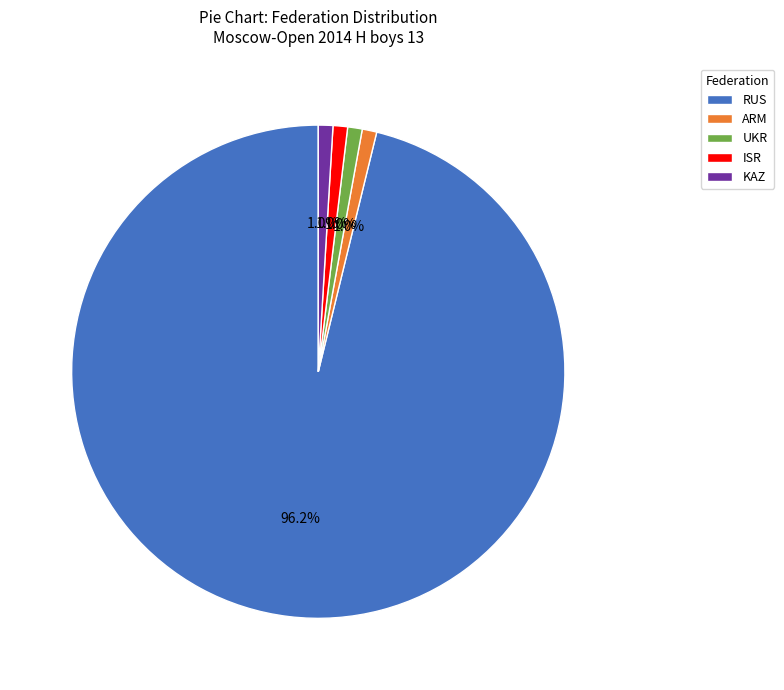

What is the ratio of the value at ARM to the value at UKR?

1.0